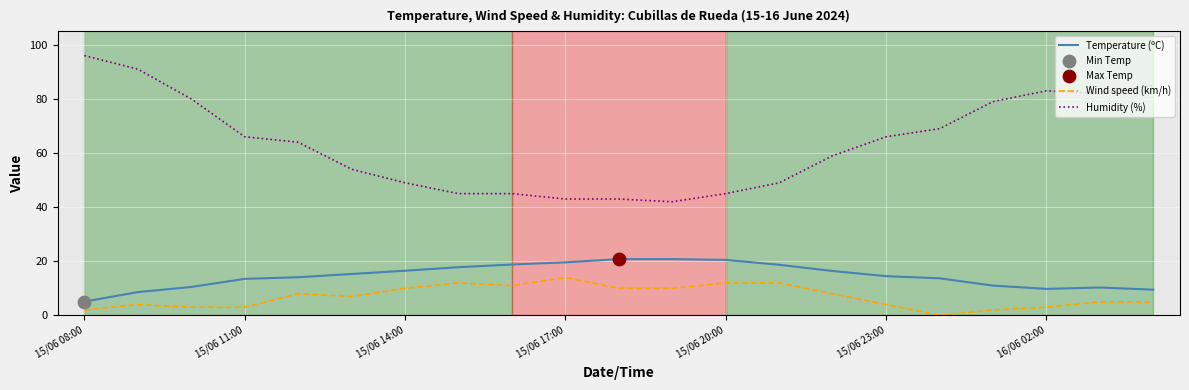

Which series has the widest spread of values?

Humidity (%)